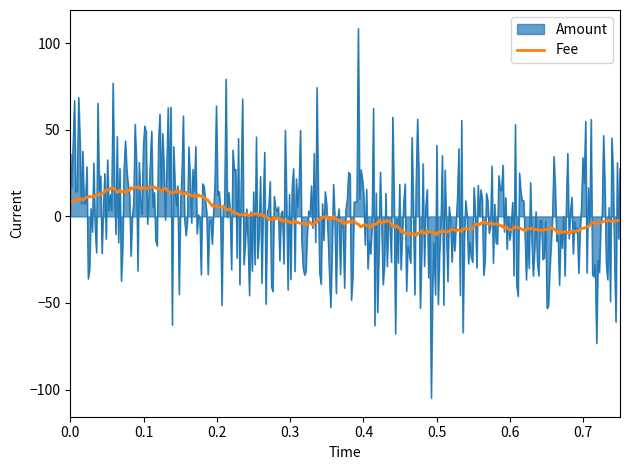

Which series has the widest spread of values?

Amount